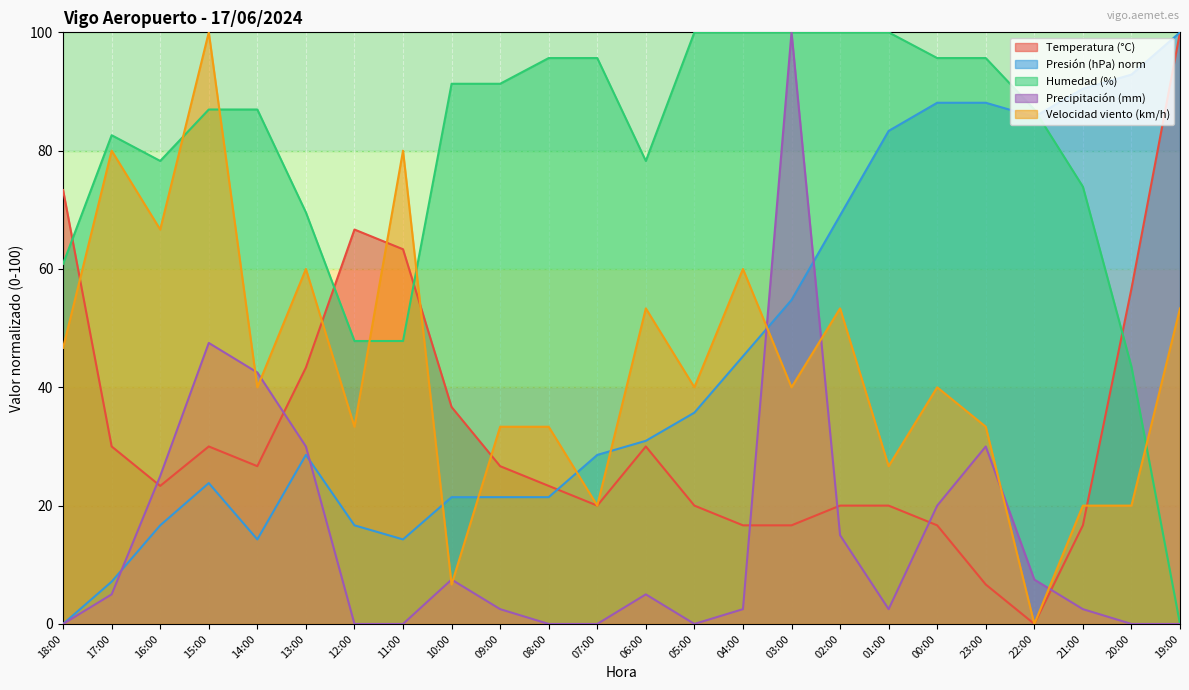

Rank the series by their maximum value, from highest to lowest.

Temperatura (°C), Presión (hPa) norm, Humedad (%), Precipitación (mm), Velocidad viento (km/h)